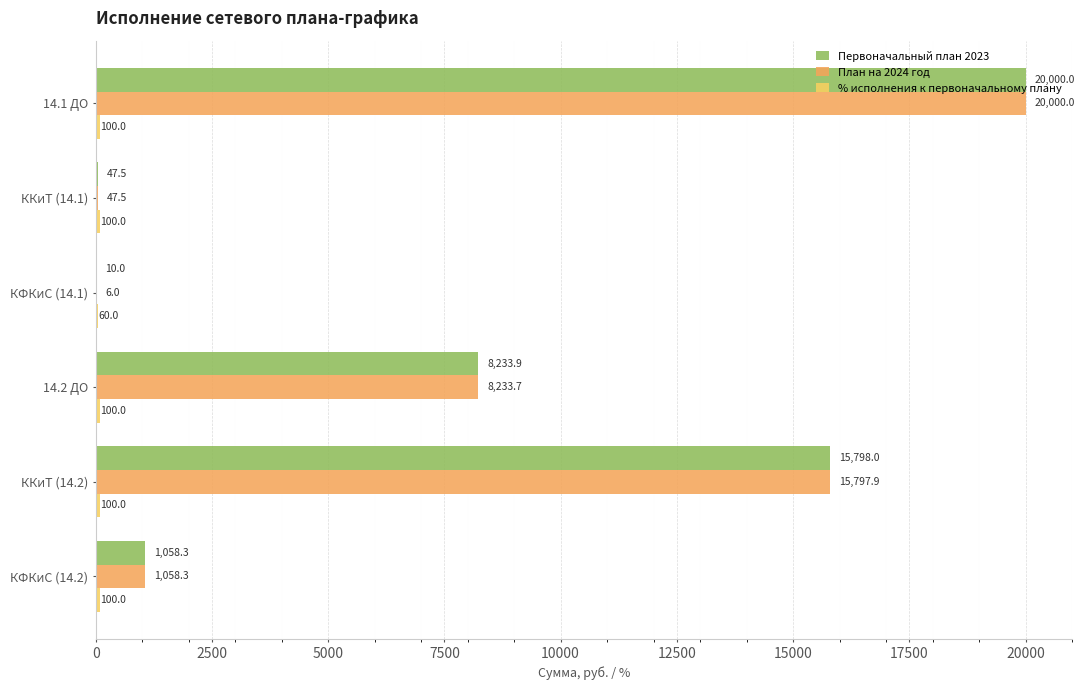

What is the highest value of the План на 2024 год series?

20000.0